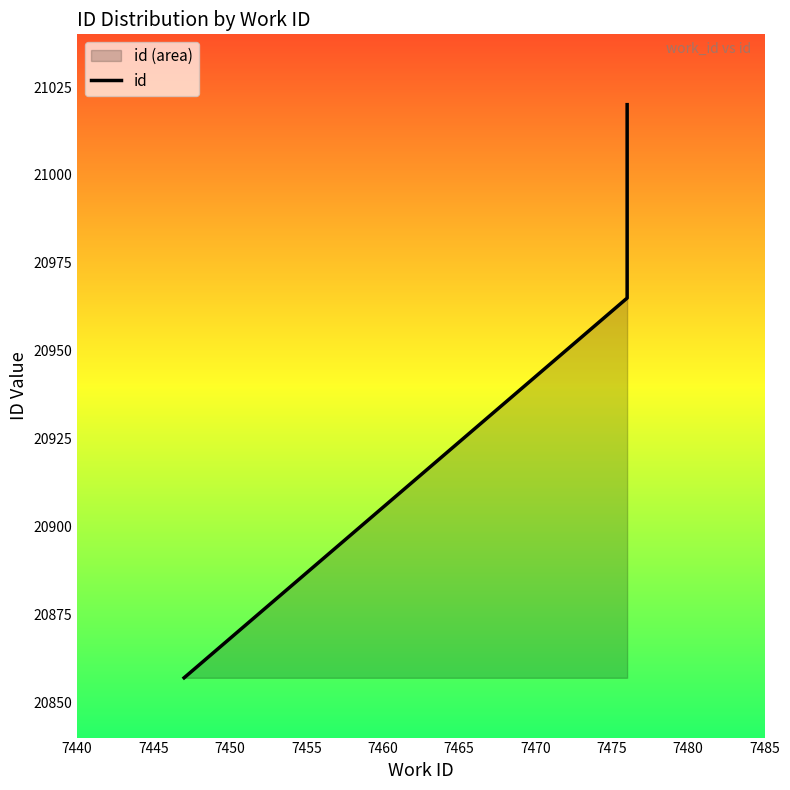

Between 7455 and 7460, which is larger?

7460